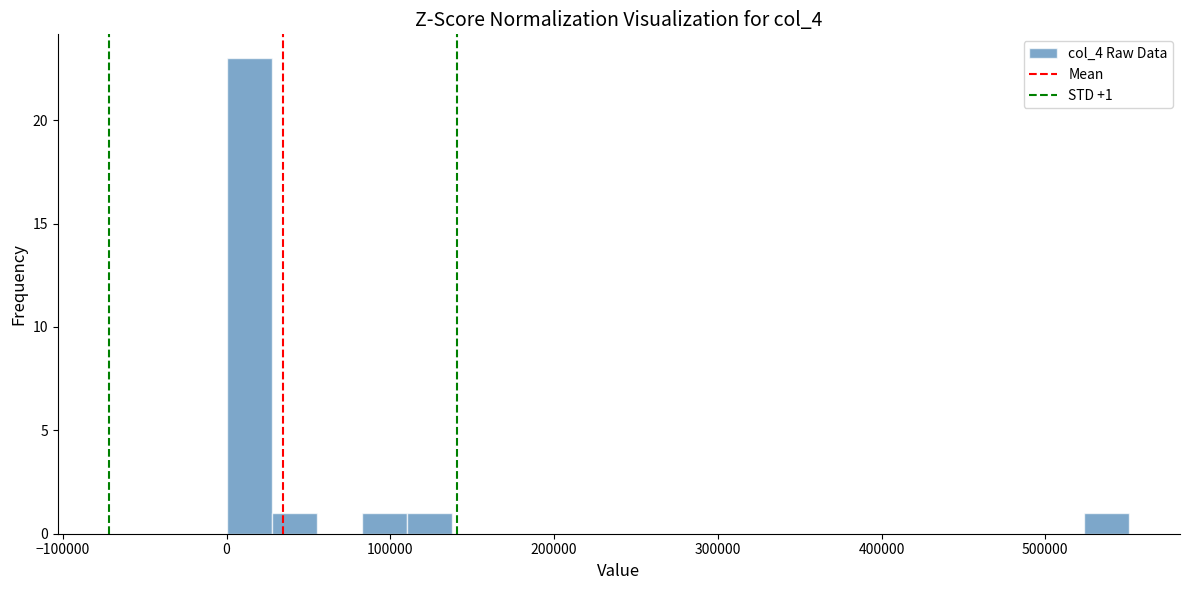

Read against the x-axis, roughly where is the centre of the tallest bar?

10000